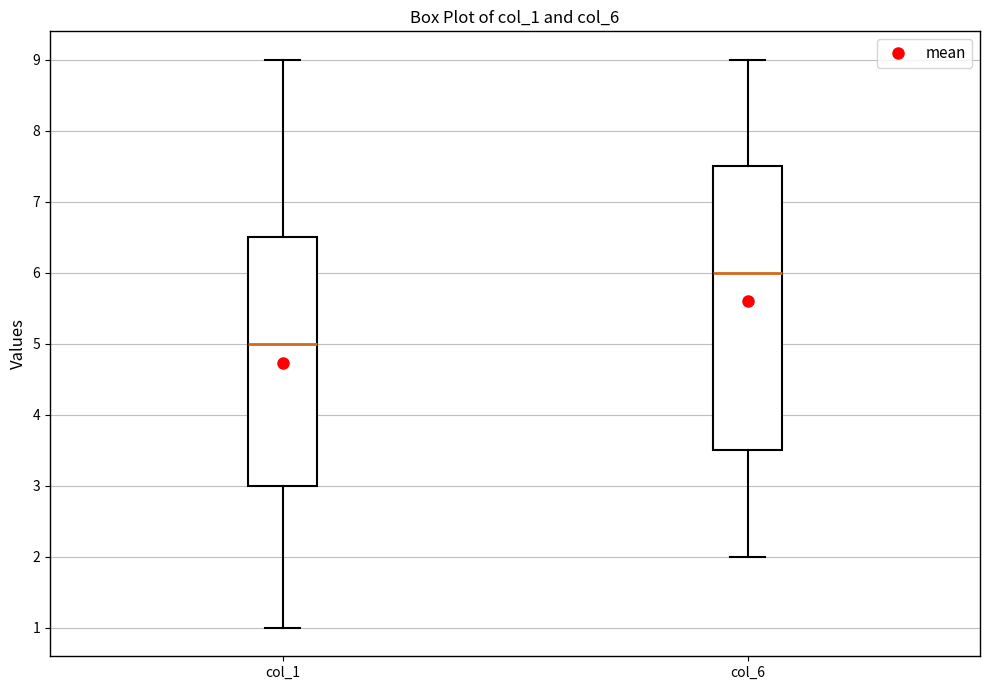

Reading left to right, transcribe this box plot: for each box, give where its median line is, the range the box spans, and where its two whiskers end, as read against the y-axis. The values are not printed on the chart, so give them approximately, as read against the axis.

col_1: median 5.0, box 3.0 to 6.5, whiskers 1.0 to 9.0
col_6: median 6.0, box 3.5 to 7.5, whiskers 2.0 to 9.0